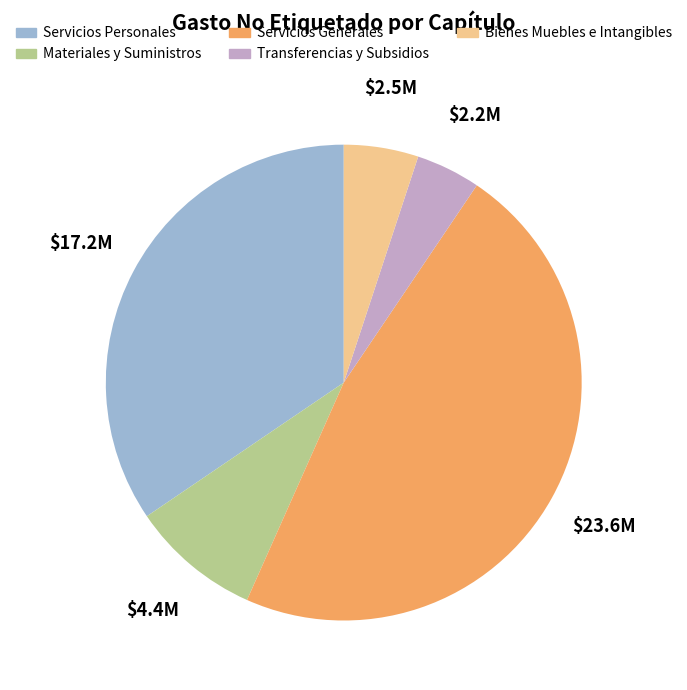

Which has a higher value, Materiales y Suministros or Transferencias y Subsidios?

Materiales y Suministros